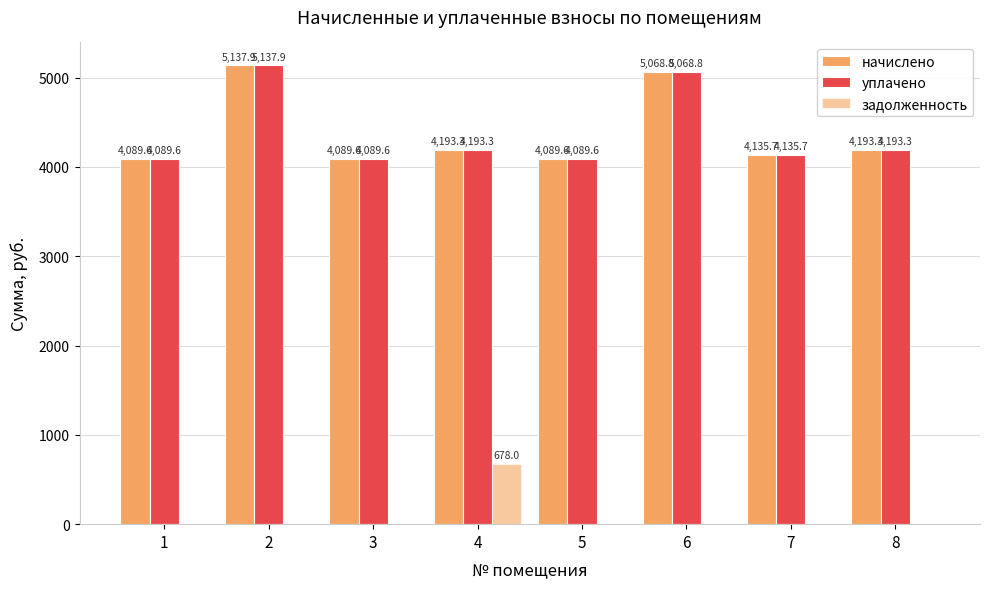

How many data points in задолженность are above 0?

1